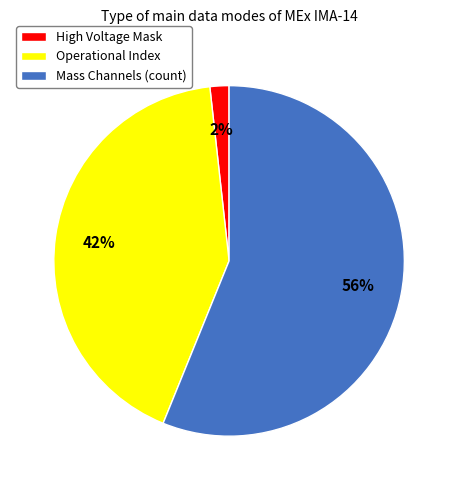

Count the number of slices in the pie.

3